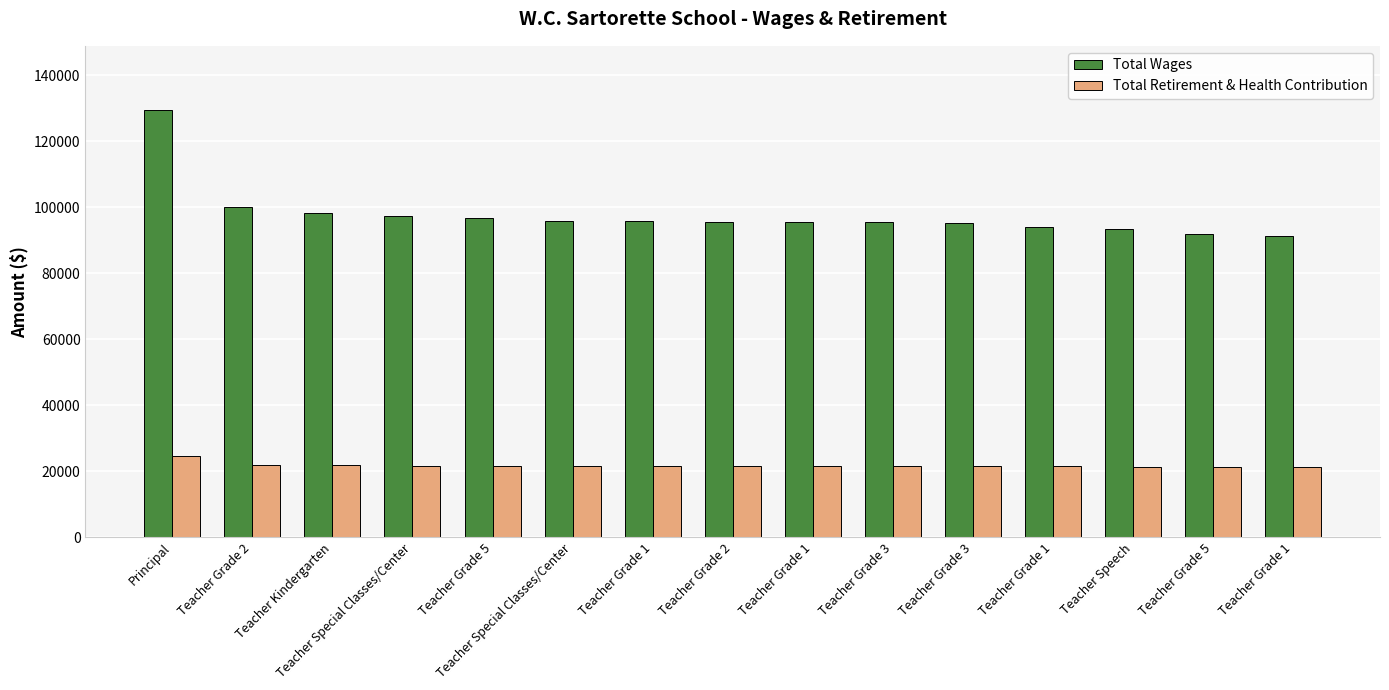

Rank the series by their maximum value, from lowest to highest.

Total Retirement & Health Contribution, Total Wages